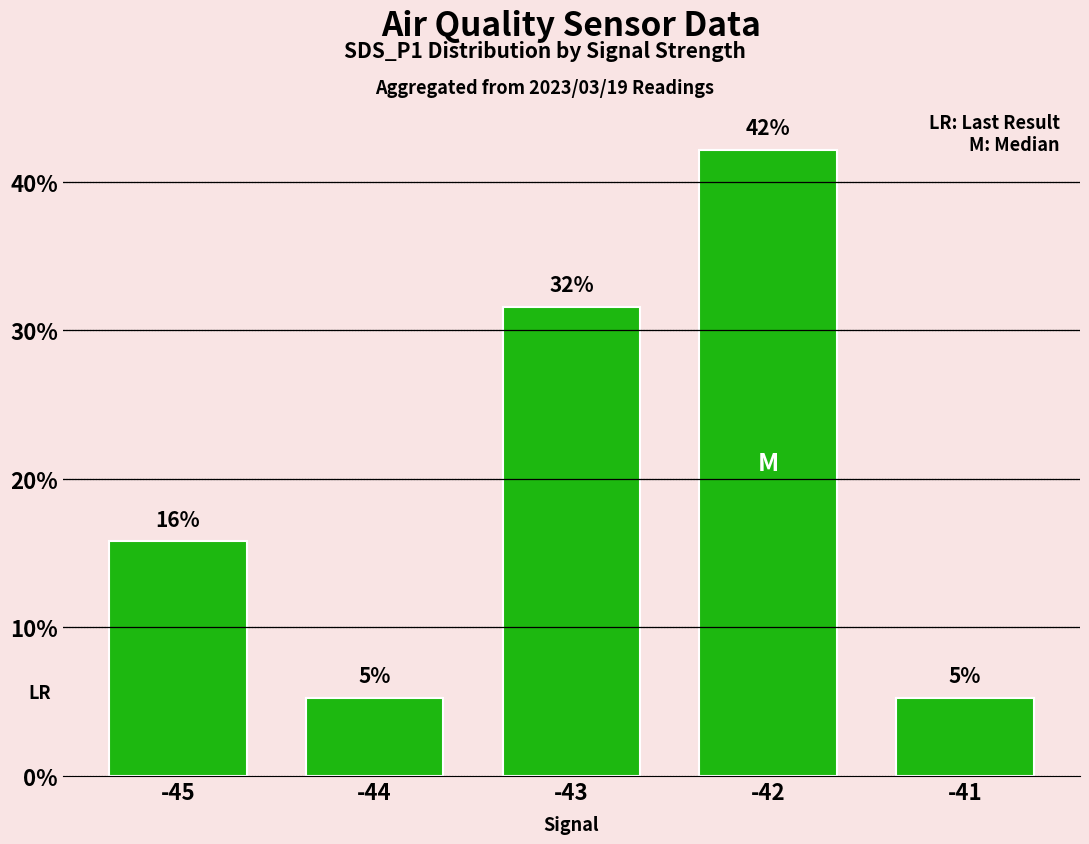

How many bars are there in total?

5